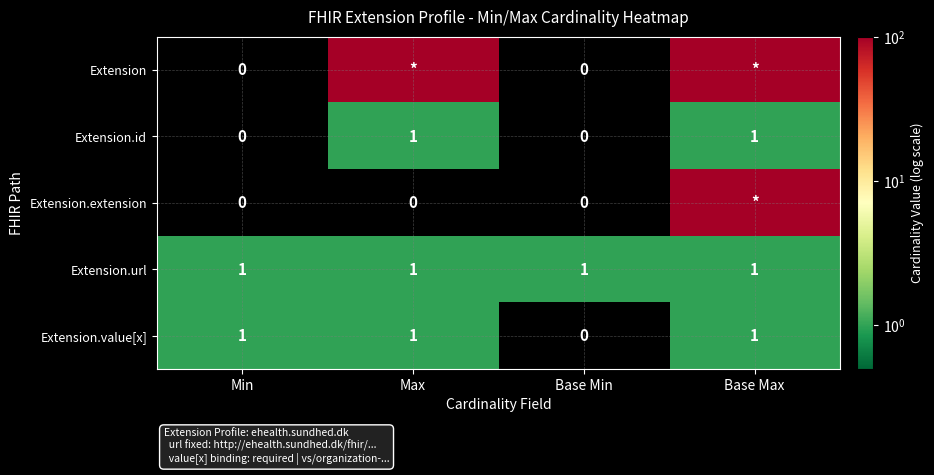

True or false: Extension.value[x] has a value of 0 at Base Max.

False